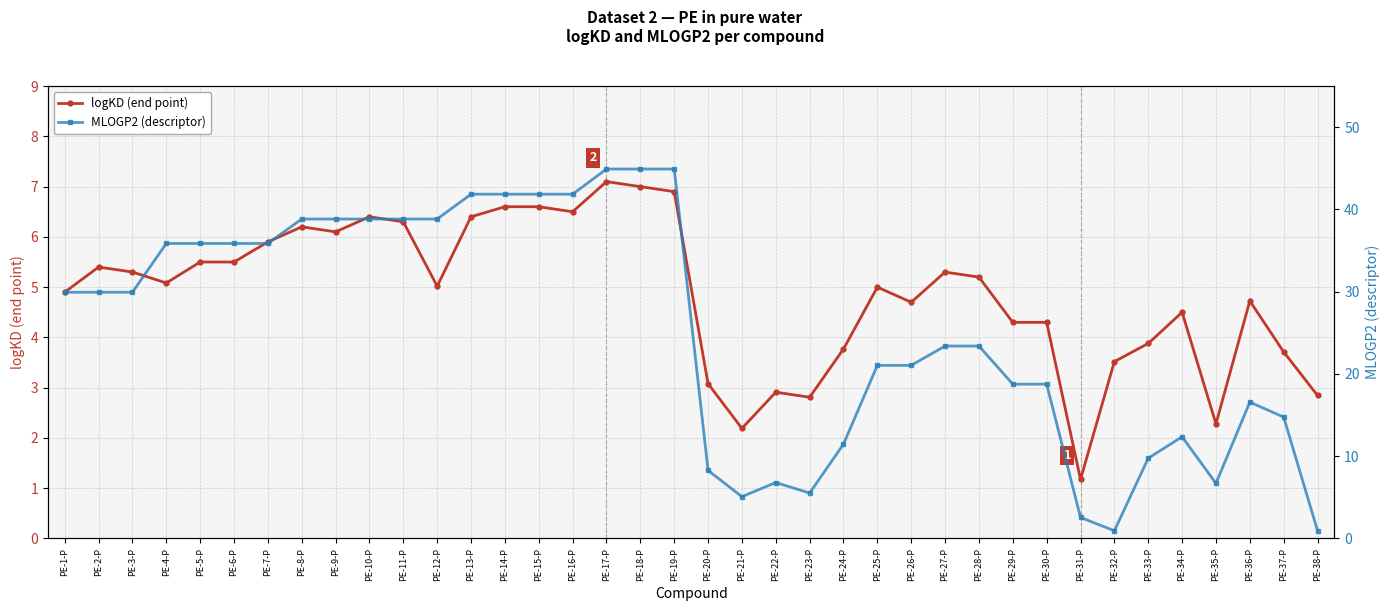

Reading right to left, what are all the values shown in this chart?

logKD (end point): PE-38-P=2.8	PE-37-P=3.7	PE-36-P=4.7	PE-35-P=2.3	PE-34-P=4.5	PE-33-P=3.9	PE-32-P=3.5	PE-31-P=1.2	PE-30-P=4.3	PE-29-P=4.3	PE-28-P=5.2	PE-27-P=5.3	PE-26-P=4.7	PE-25-P=5.0	PE-24-P=3.8	PE-23-P=2.8	PE-22-P=2.9	PE-21-P=2.2	PE-20-P=3.1	PE-19-P=6.9	PE-18-P=7.0	PE-17-P=7.1	PE-16-P=6.5	PE-15-P=6.6	PE-14-P=6.6	PE-13-P=6.4	PE-12-P=5.0	PE-11-P=6.3	PE-10-P=6.4	PE-9-P=6.1	PE-8-P=6.2	PE-7-P=5.9	PE-6-P=5.5	PE-5-P=5.5	PE-4-P=5.1	PE-3-P=5.3	PE-2-P=5.4	PE-1-P=4.9
MLOGP2 (descriptor): PE-38-P=0.9	PE-37-P=14.8	PE-36-P=16.6	PE-35-P=6.7	PE-34-P=12.4	PE-33-P=9.8	PE-32-P=0.9	PE-31-P=2.6	PE-30-P=18.8	PE-29-P=18.8	PE-28-P=23.4	PE-27-P=23.4	PE-26-P=21.0	PE-25-P=21.0	PE-24-P=11.5	PE-23-P=5.5	PE-22-P=6.8	PE-21-P=5.1	PE-20-P=8.3	PE-19-P=44.9	PE-18-P=44.9	PE-17-P=44.9	PE-16-P=41.9	PE-15-P=41.9	PE-14-P=41.9	PE-13-P=41.9	PE-12-P=38.8	PE-11-P=38.8	PE-10-P=38.8	PE-9-P=38.8	PE-8-P=38.8	PE-7-P=35.9	PE-6-P=35.9	PE-5-P=35.9	PE-4-P=35.9	PE-3-P=29.9	PE-2-P=29.9	PE-1-P=29.9